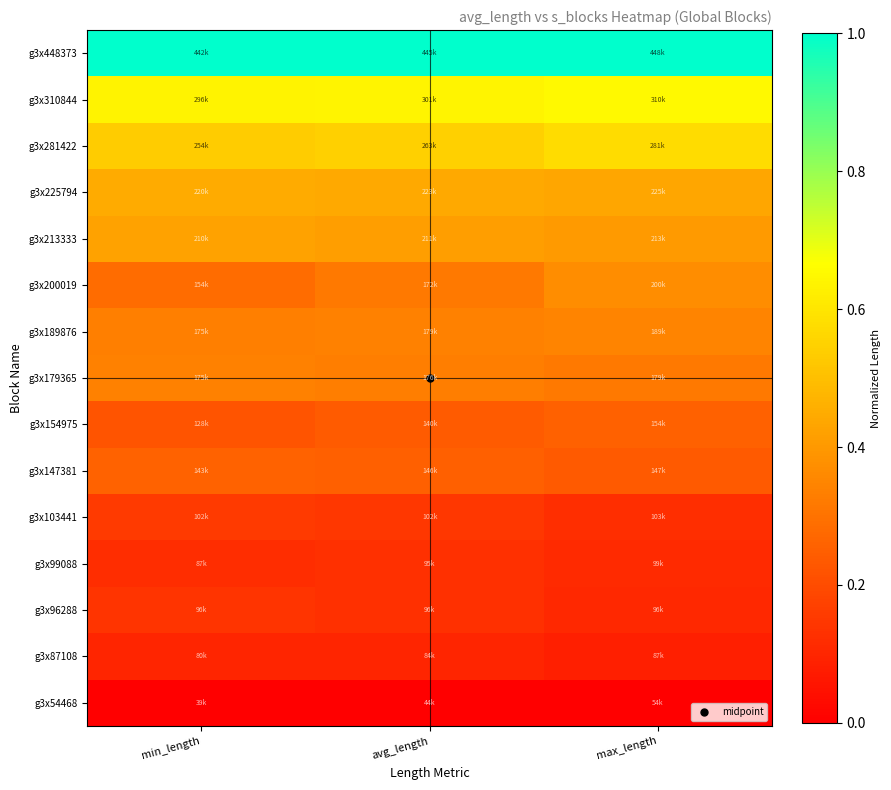

Which has a higher value, max_length or avg_length?

avg_length